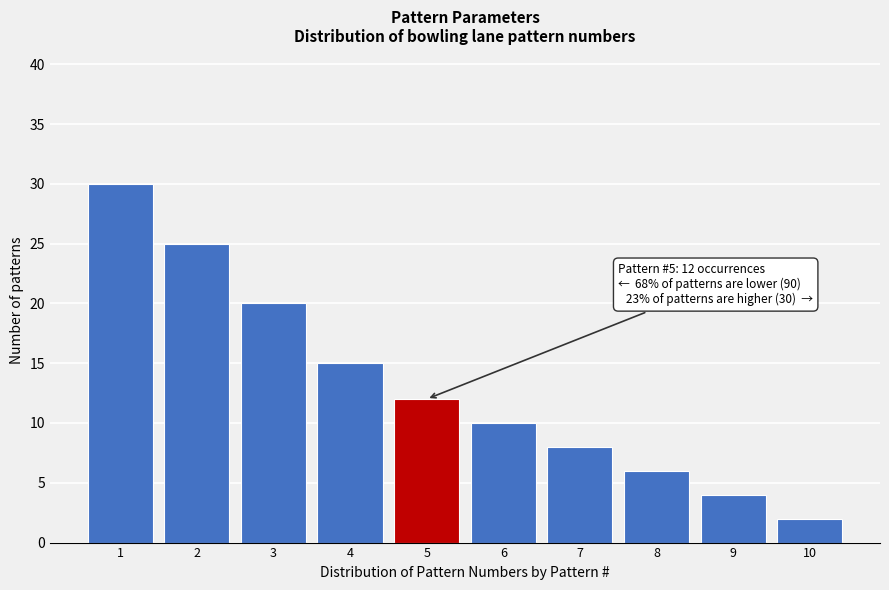

Reading left to right, what are all the values shown in this chart?

30	25	20	15	12	10	8	6	4	2